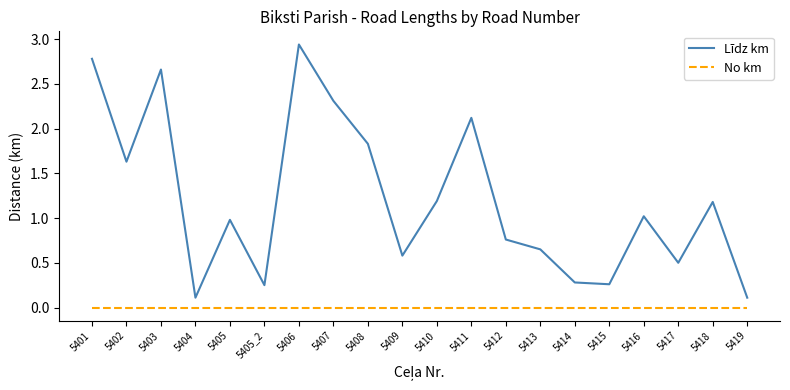

At which label does Līdz km first exceed 1?

5401